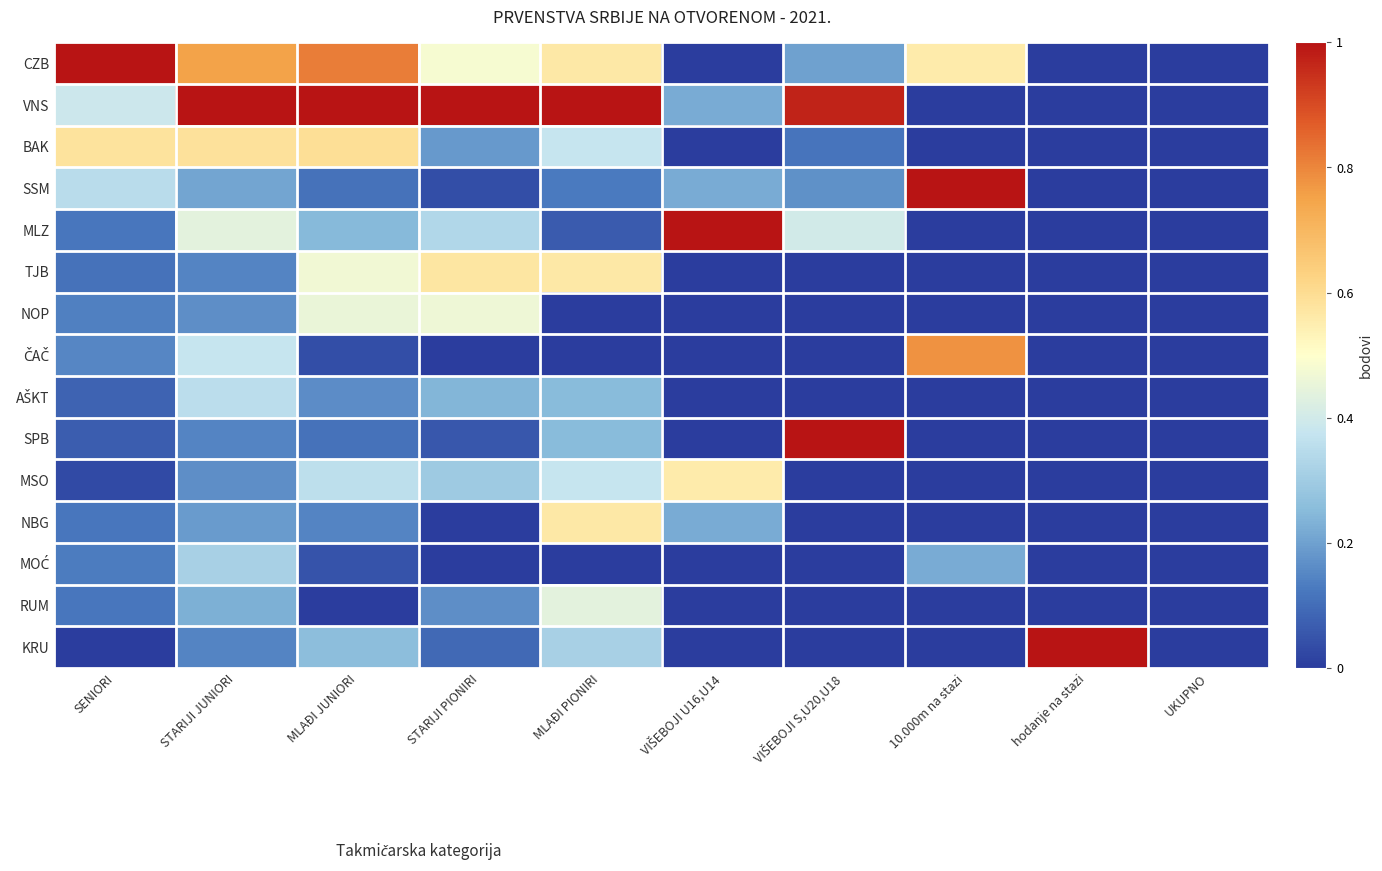

Which series has the largest range (max minus min)?

CZB